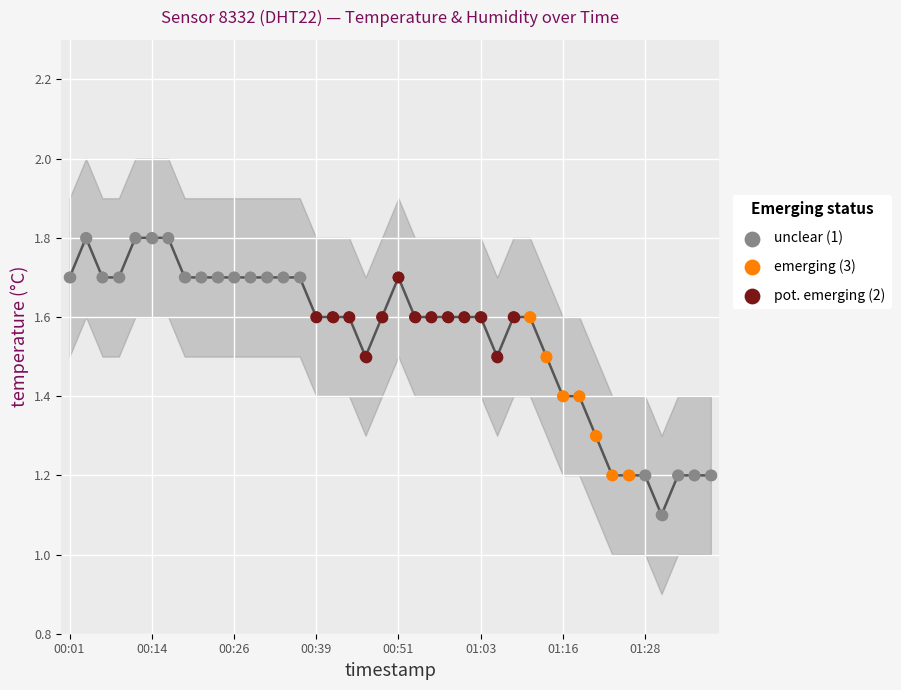

What is the total value across all series at 01:33?

2.4